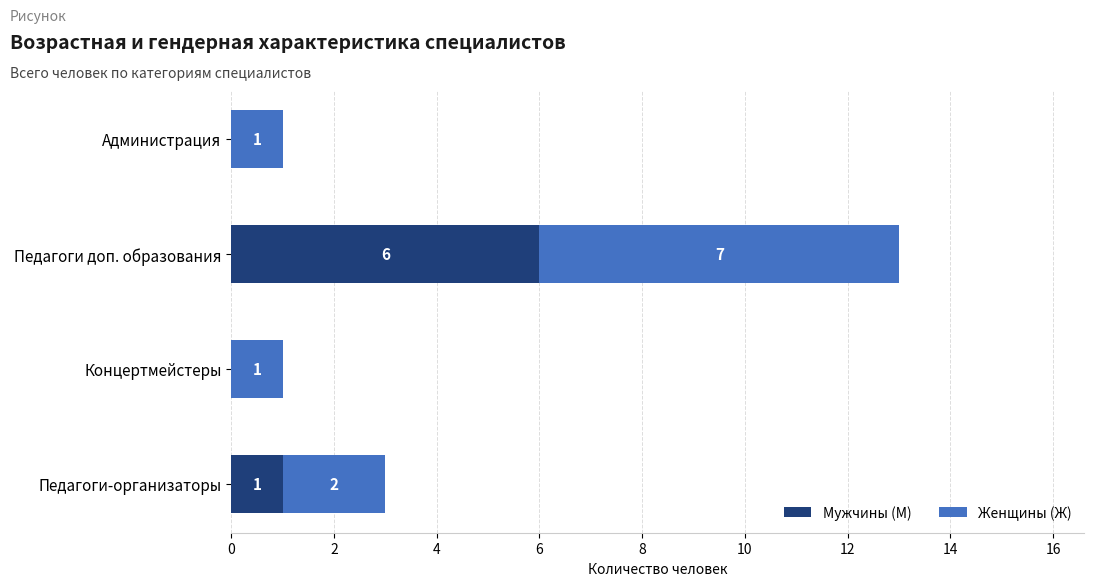

What is the average value of the Мужчины (М) series?

2